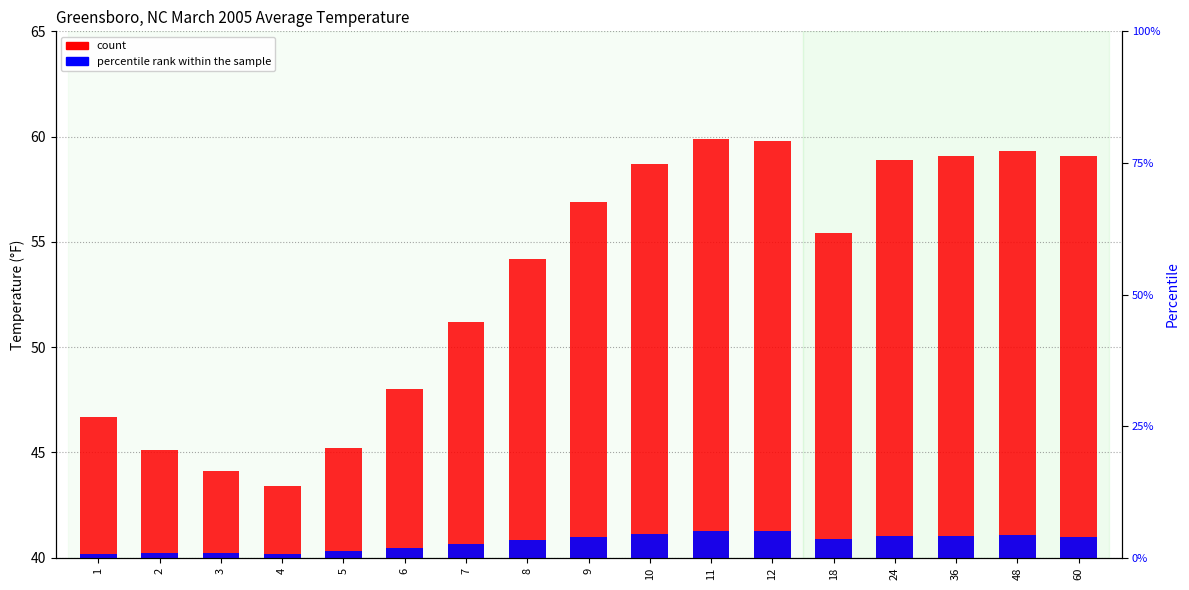

What are all the series names shown in the legend?

count, percentile rank within the sample